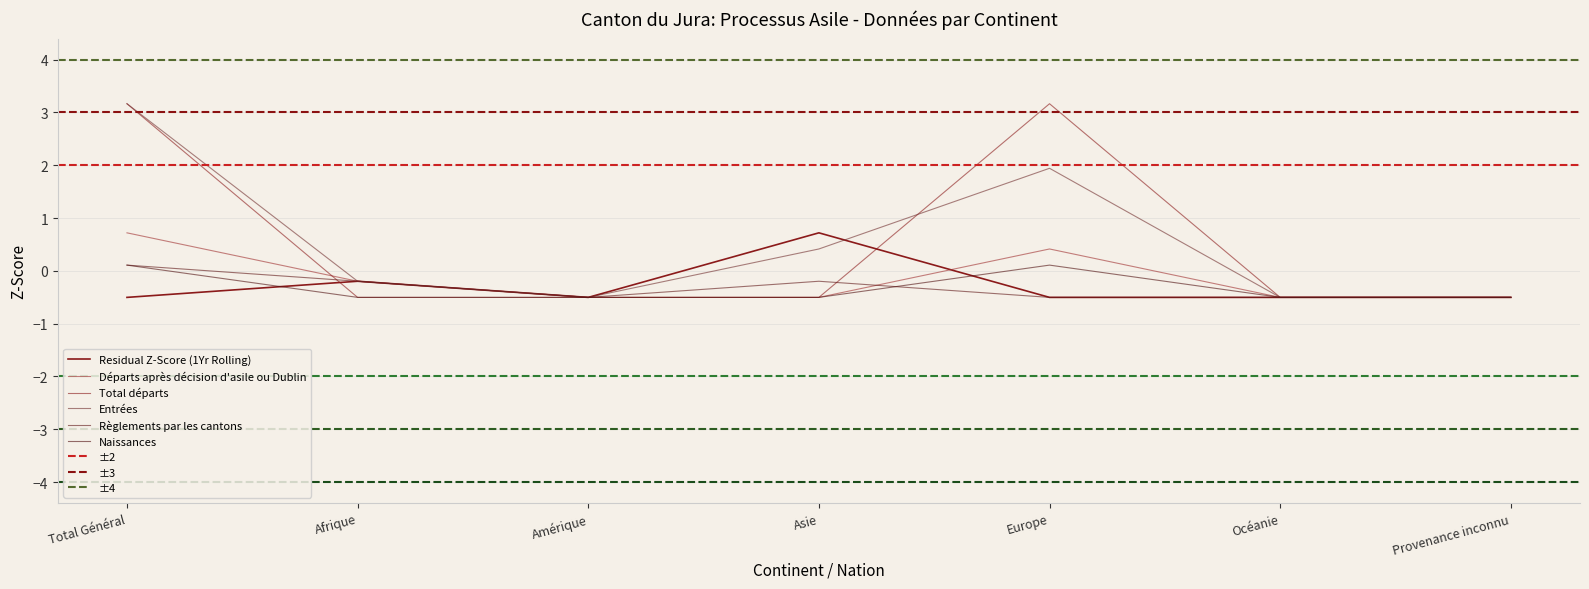

In Entrées, how many points are lower than both neighbors (excluding endpoints)?

1